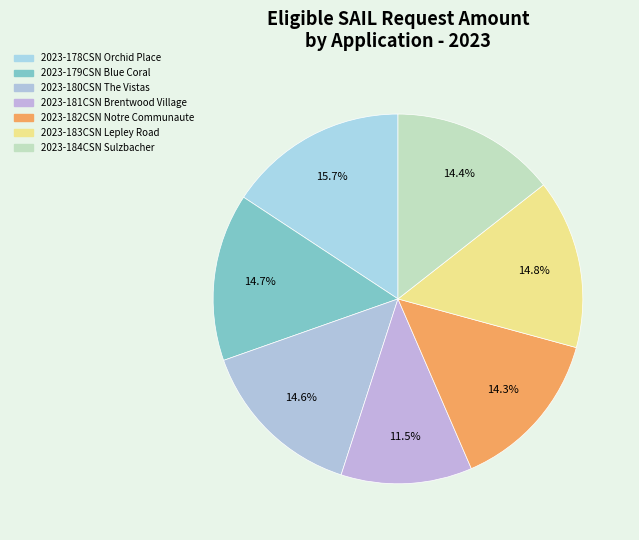

What is the smallest slice in the pie chart?

2023-181CSN Brentwood Village